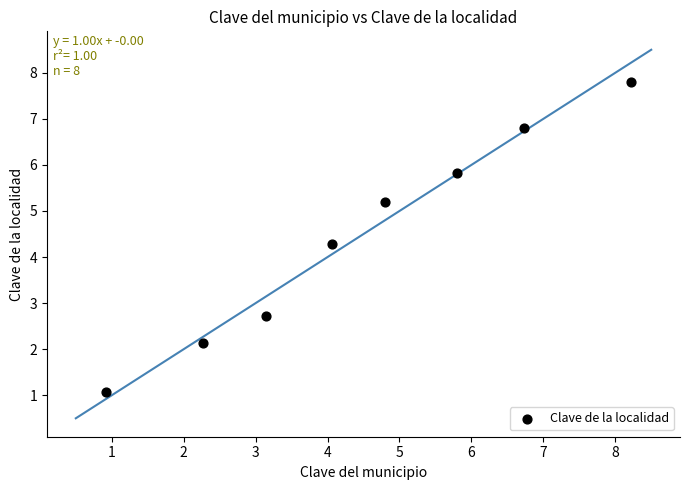

What Y value in the scatter plot is closest to 4?

4.3